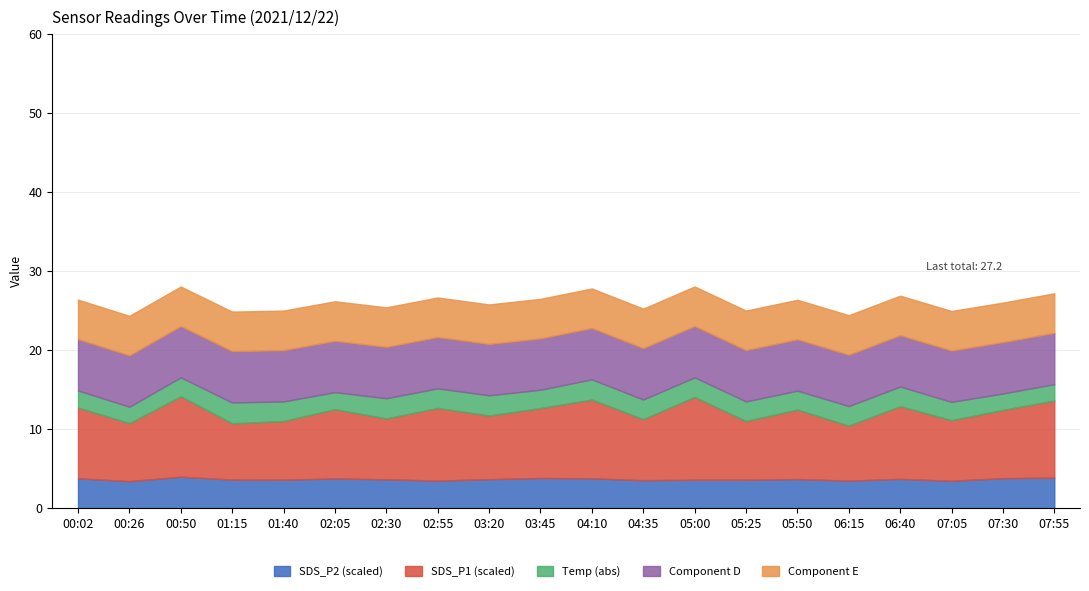

Is it true that SDS_P2 equals 2.0 at 00:02?

False